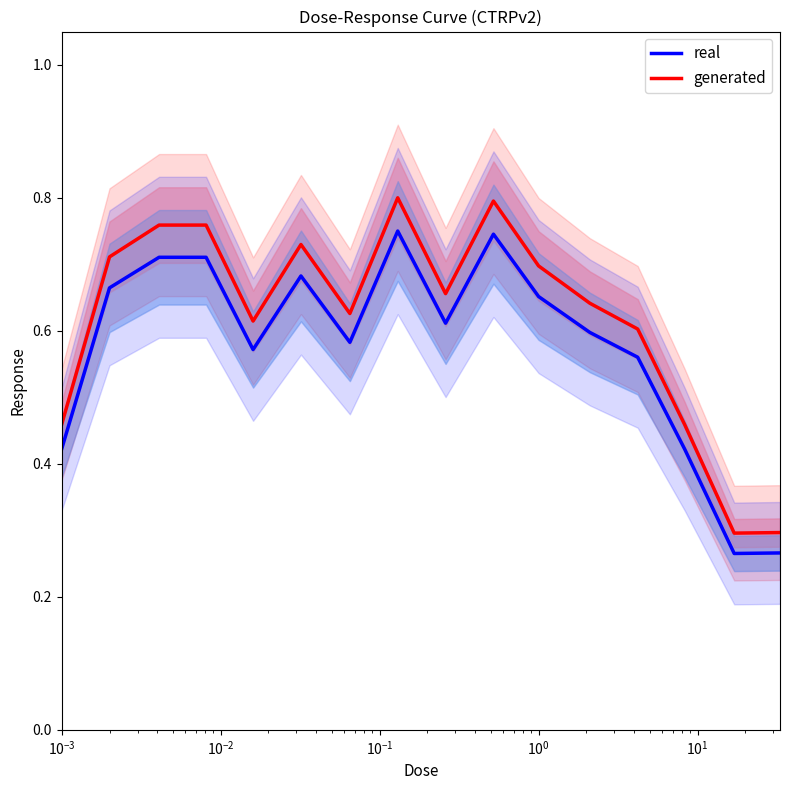

Reading left to right, list all the values displayed in this chart.

real: 0.4	0.7	0.7	0.7	0.6	0.7	0.6	0.8	0.6	0.7	0.7	0.6	0.6	0.4	0.3	0.3
generated: 0.5	0.7	0.8	0.8	0.6	0.7	0.6	0.8	0.7	0.8	0.7	0.6	0.6	0.5	0.3	0.3